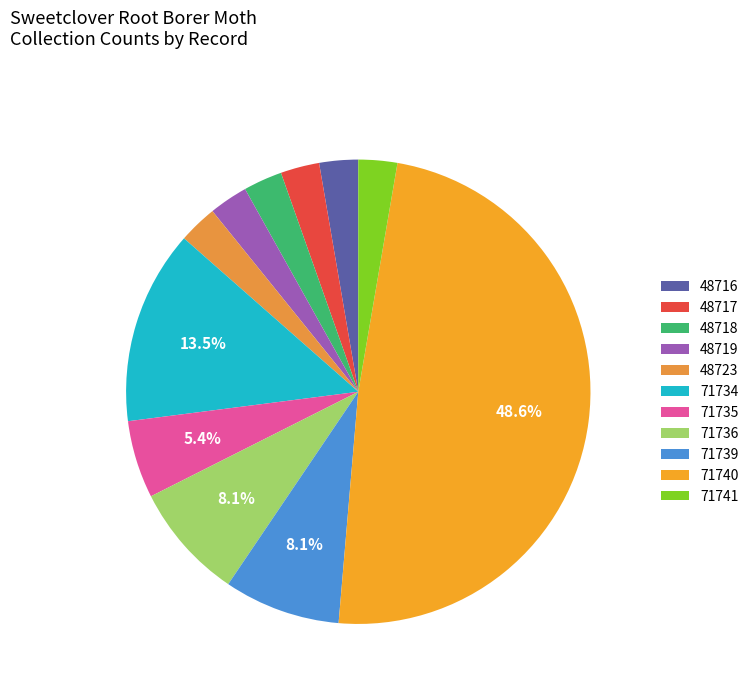

Which has a higher value, 48718 or 71740?

71740